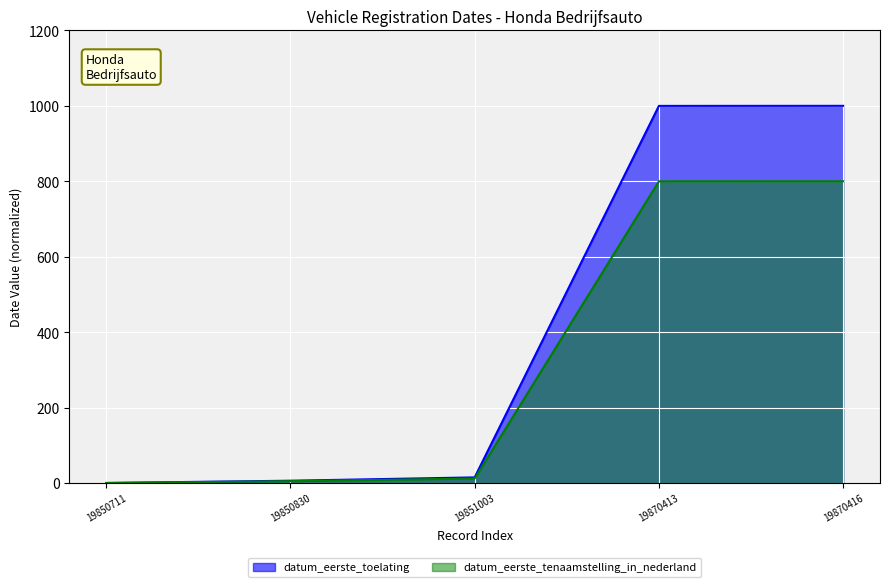

Is it true that datum_eerste_toelating equals 14.8 at 19851003?

True